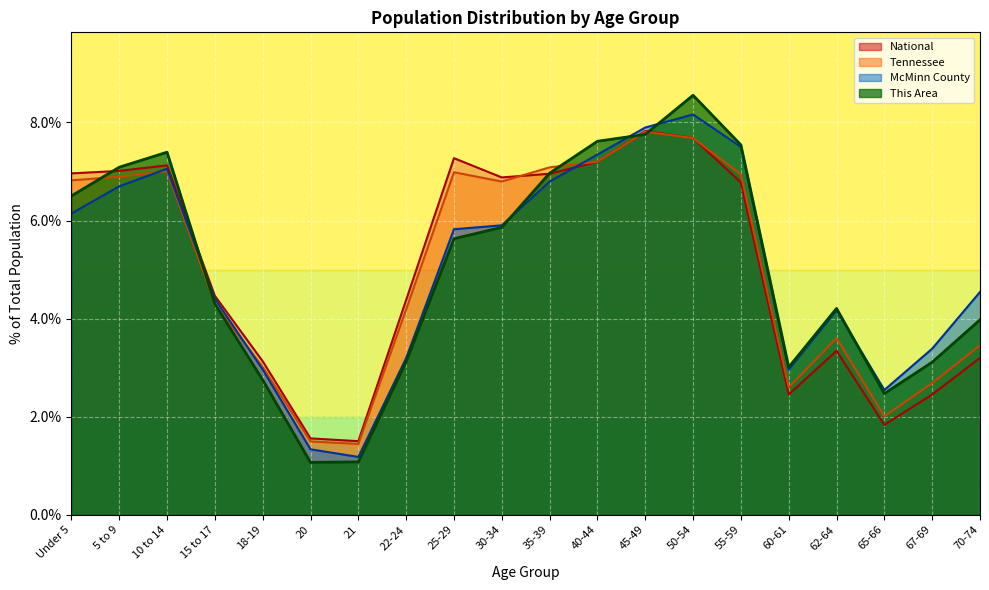

True or false: This Area has a value of 1.3 at 67-69.

False